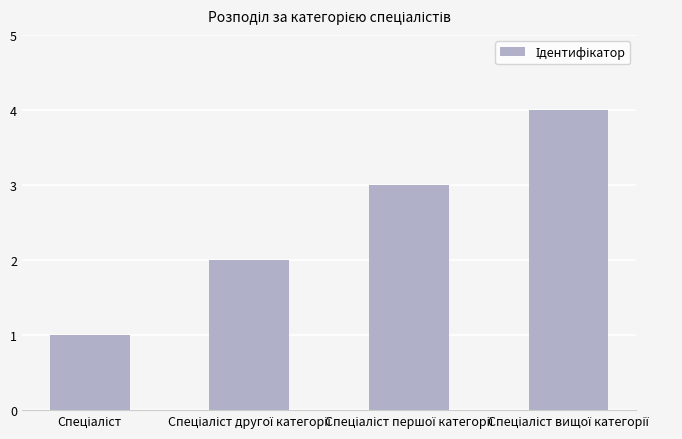

What is the greatest value displayed?

4